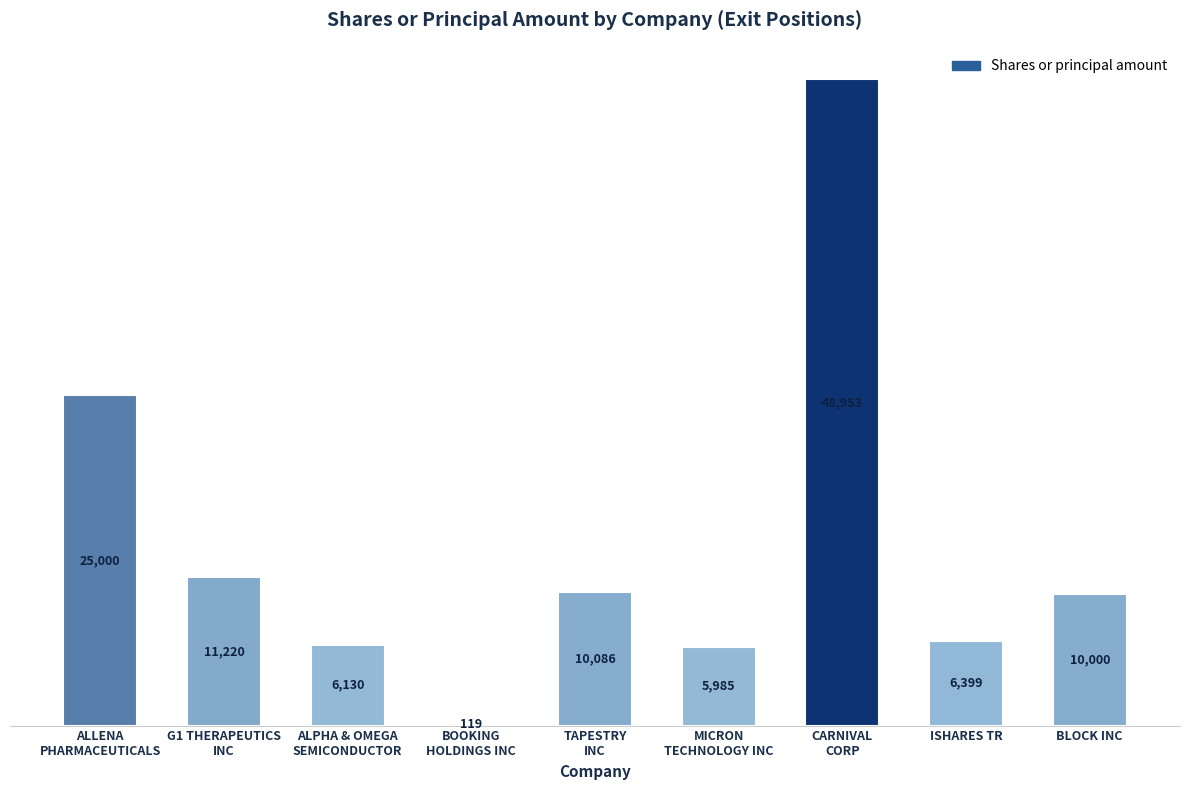

What is the maximum value shown in the chart?

48953